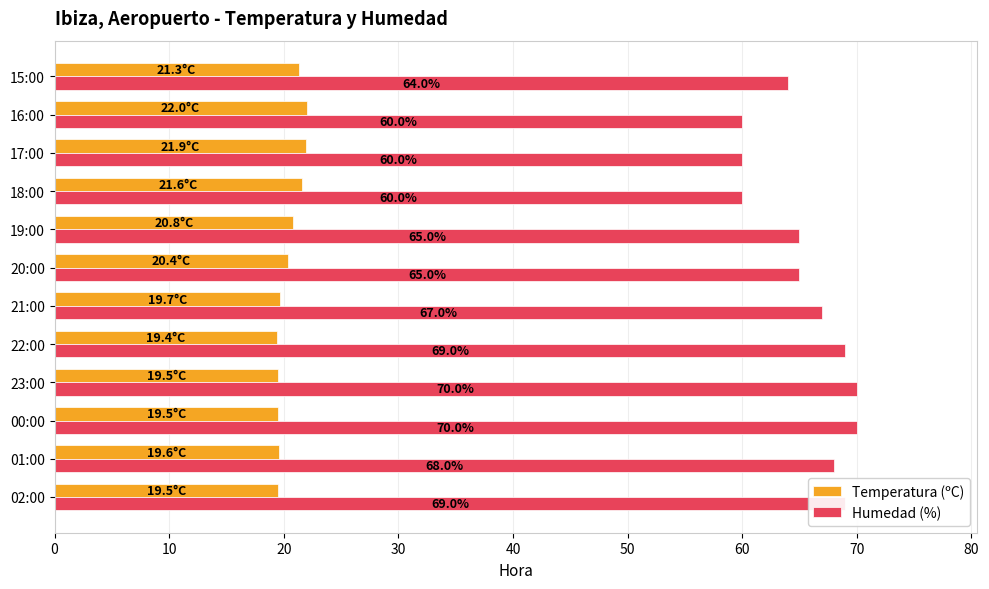

At how many categories does at least one series exceed 36?

12